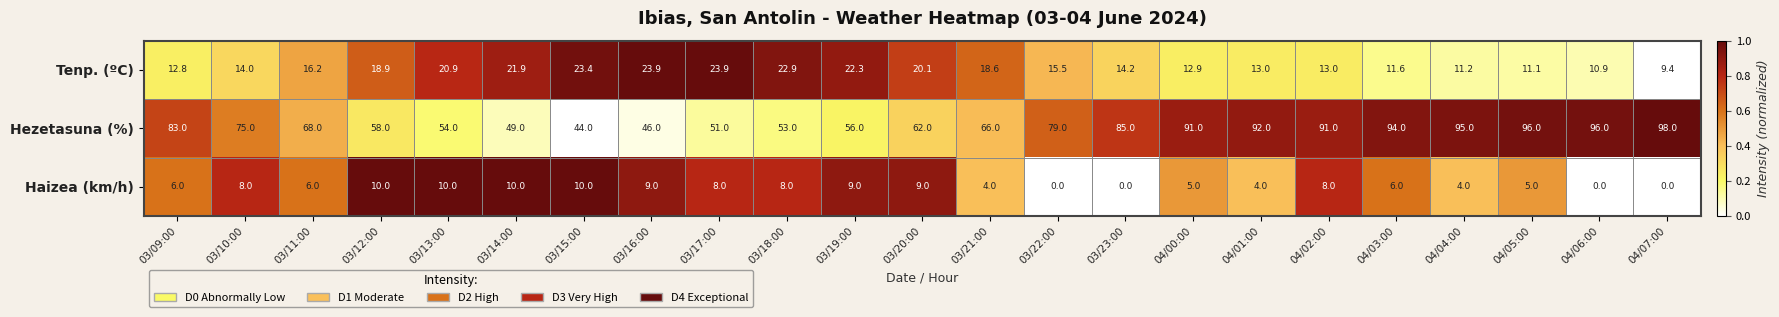

Where is Hezetasuna (%) nearest to the value 71?

03/11:00